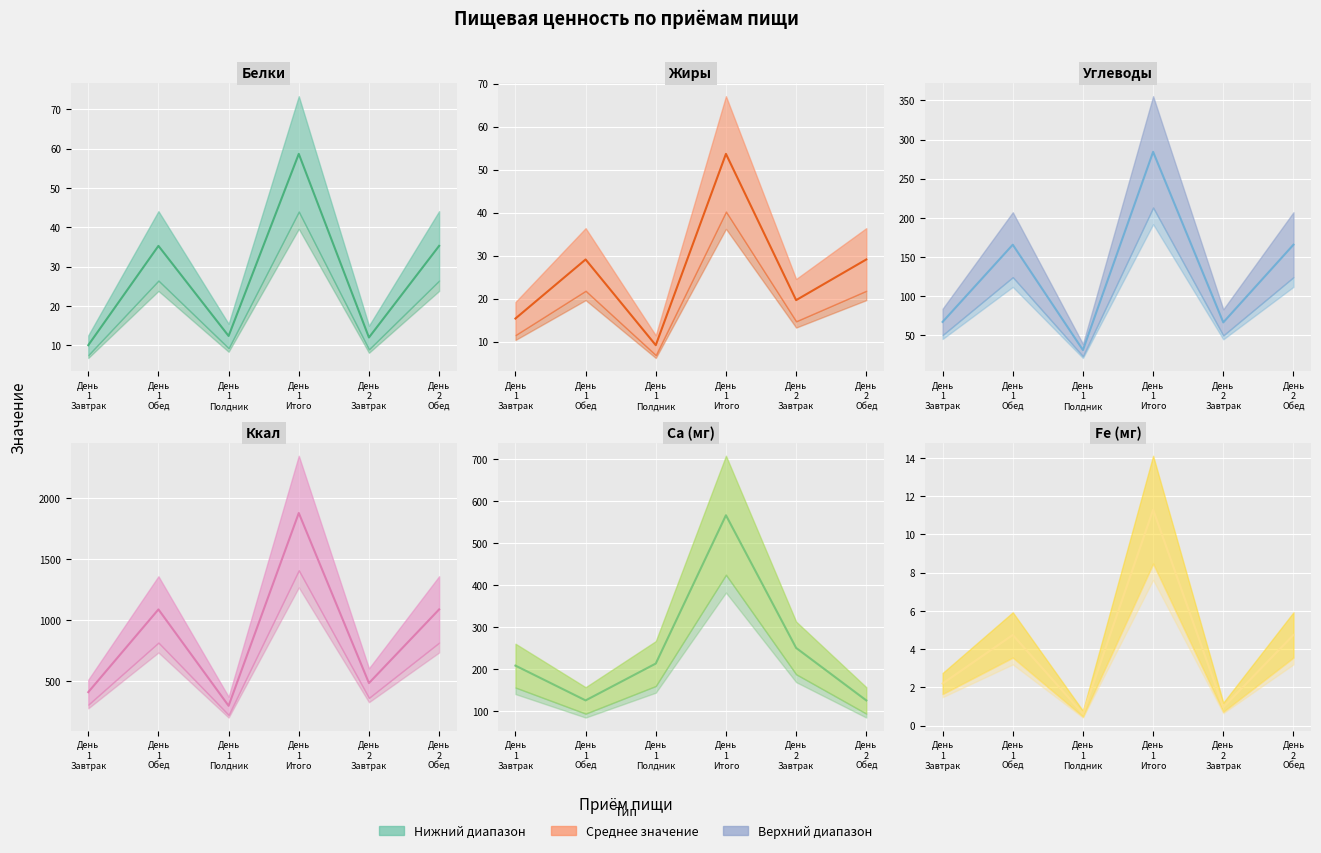

At which category is the sum across all series the highest?

День
1
Итого